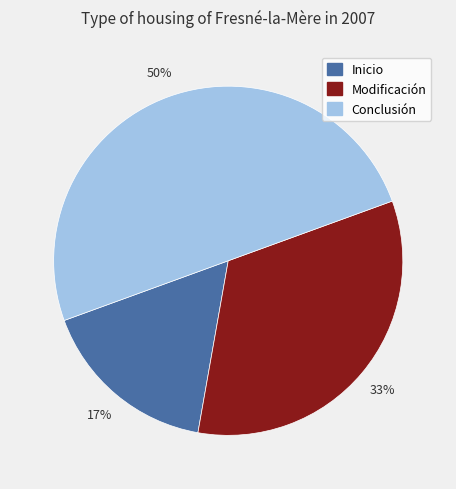

Is it true that Modificación is 33% of the pie?

True